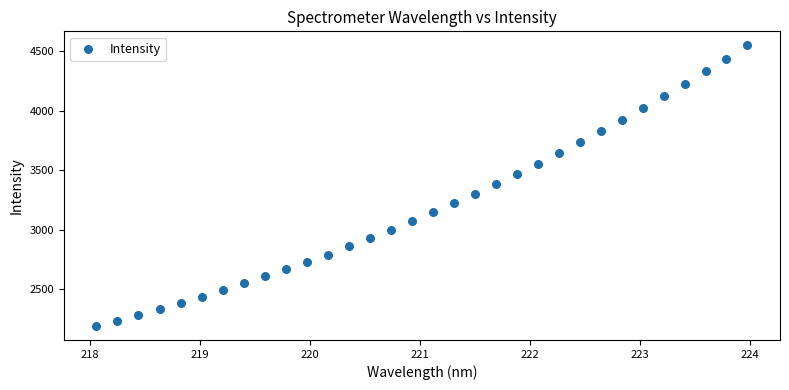

What is the range of X values (max minus min)?

5.9